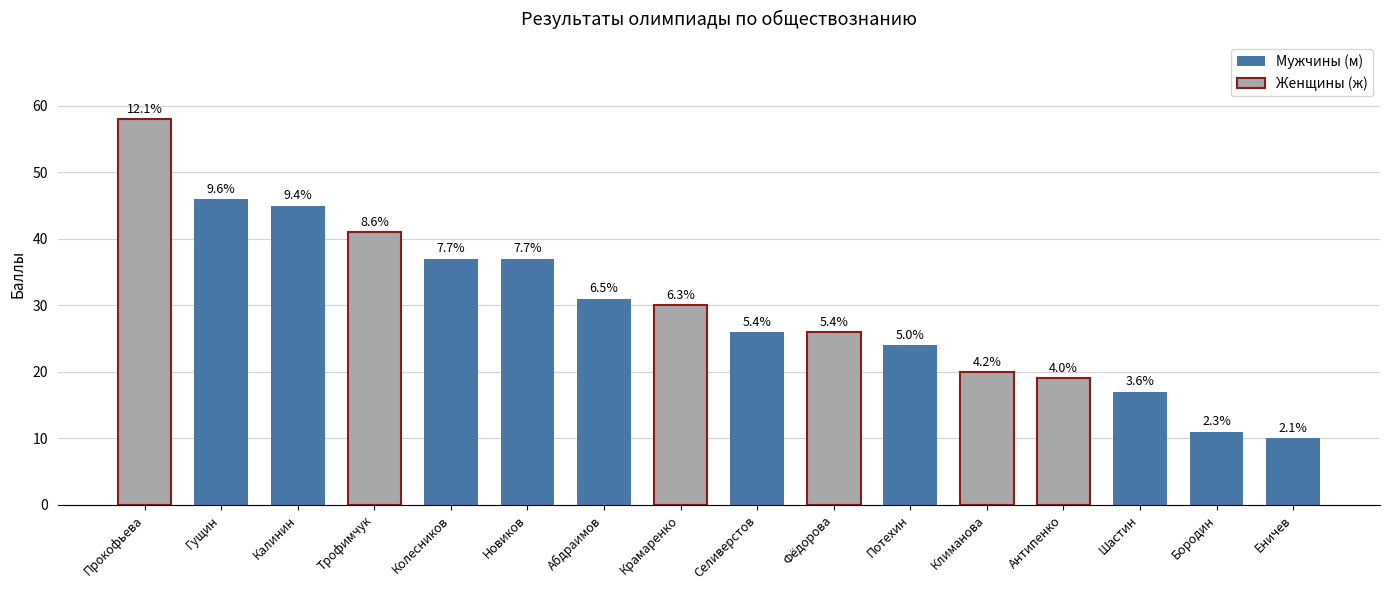

At which label does the data first exceed 30?

Прокофьева